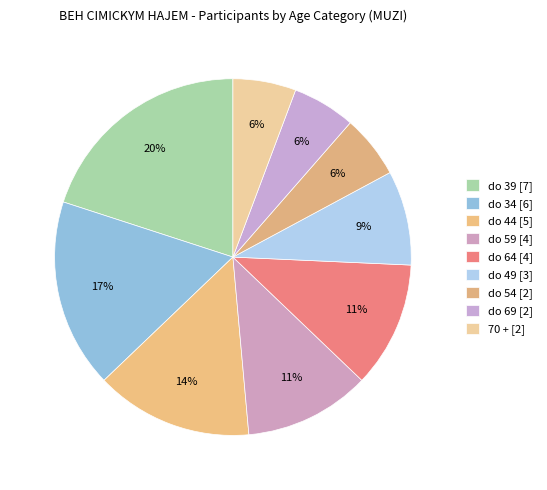

Rank the categories by value from lowest to highest.

do 54, do 69, 70 +, do 49, do 59, do 64, do 44, do 34, do 39